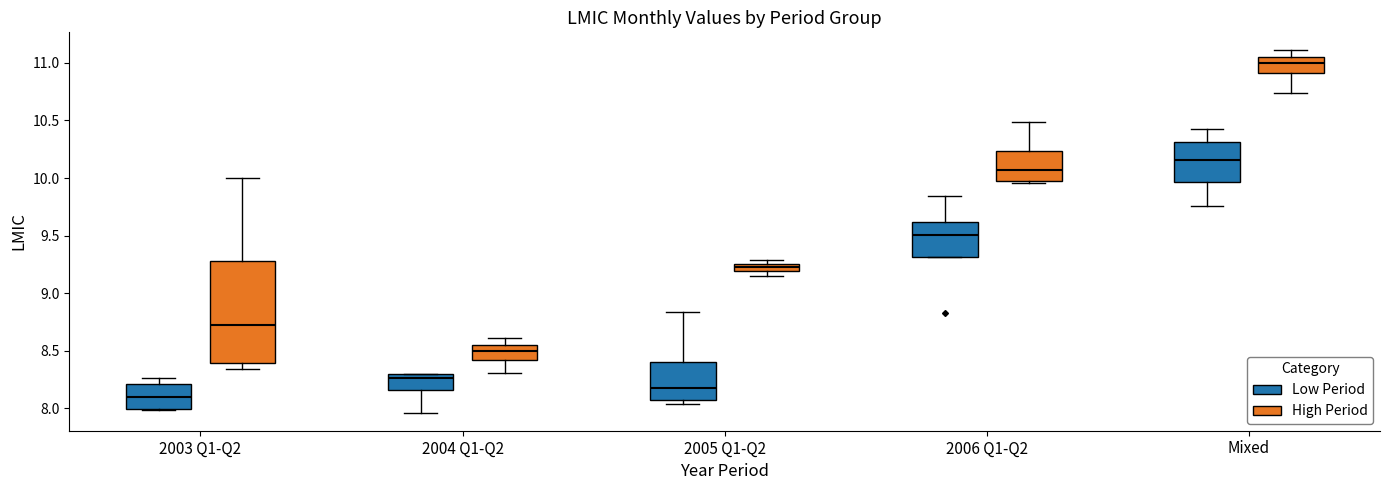

Which box has the lowest median line?

2003 Q1-Q2 (Low Period)